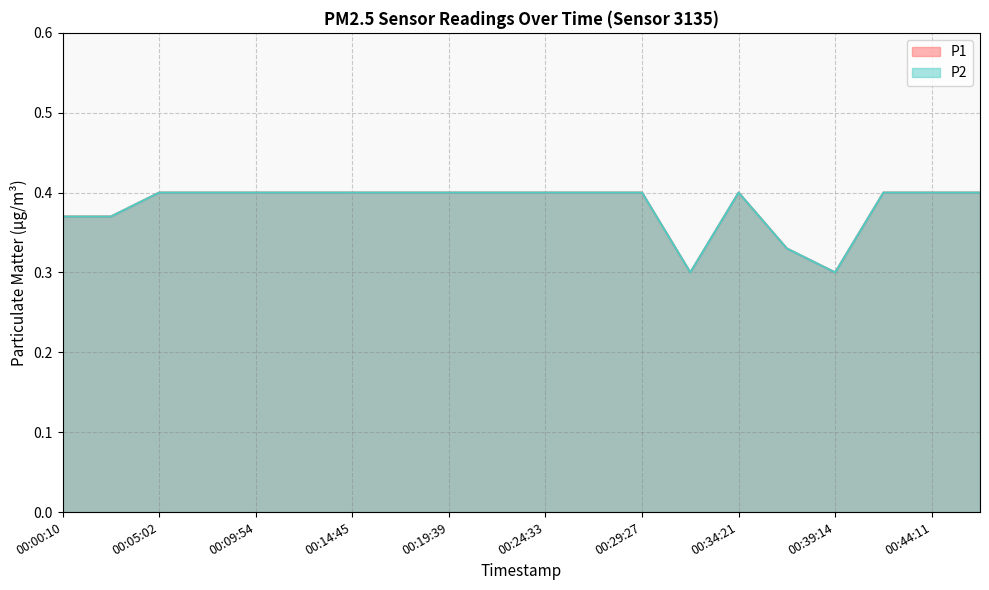

Reading left to right, list all the values displayed in this chart.

P1: 0.4	0.4	0.4	0.4	0.4	0.4	0.4	0.4	0.4	0.4	0.4	0.4	0.4	0.3	0.4	0.3	0.3	0.4	0.4	0.4
P2: 0.4	0.4	0.4	0.4	0.4	0.4	0.4	0.4	0.4	0.4	0.4	0.4	0.4	0.3	0.4	0.3	0.3	0.4	0.4	0.4